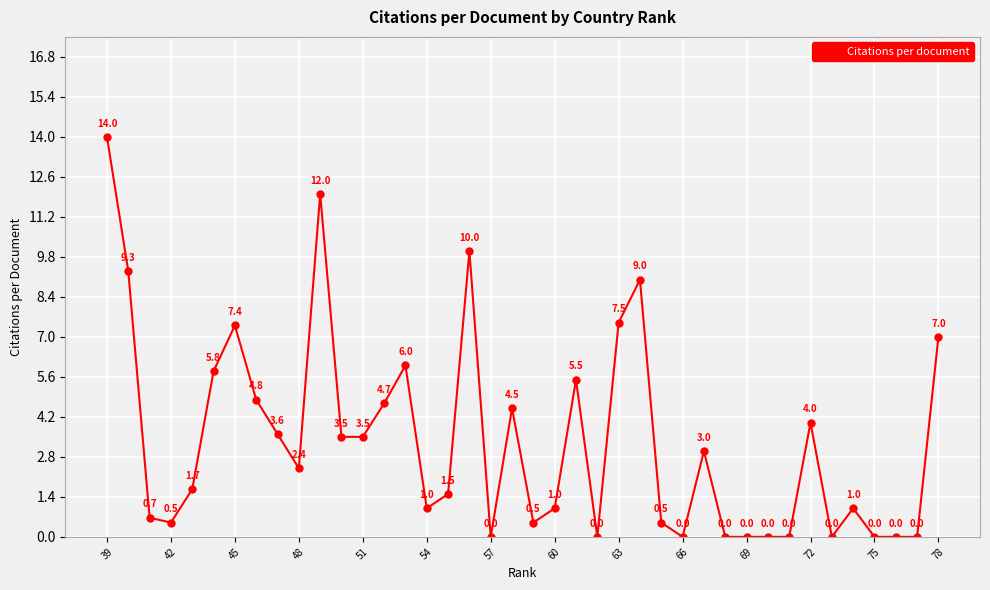

Count the number of data series in this chart.

1